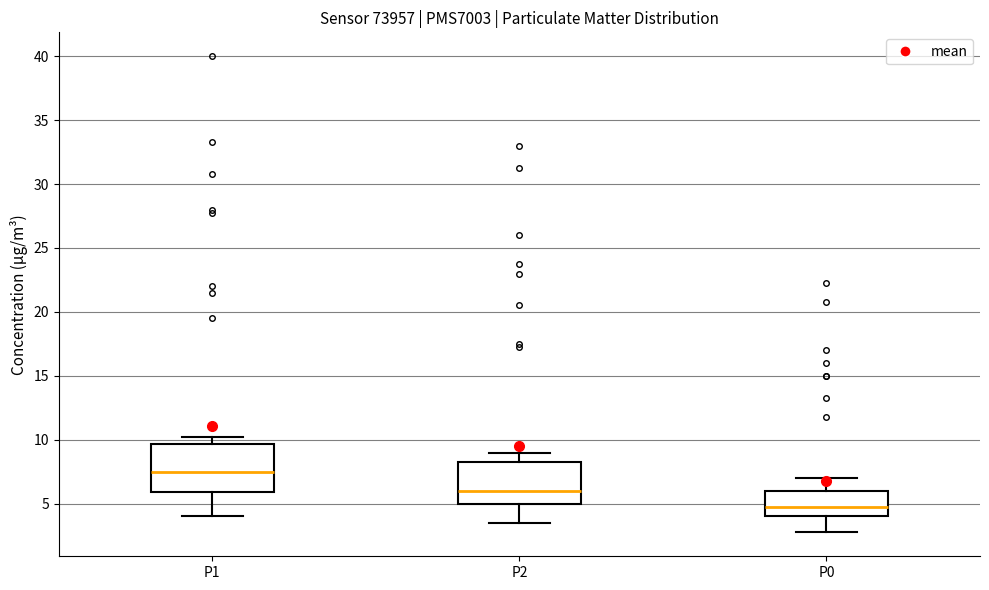

Which box has the lowest median line?

P0